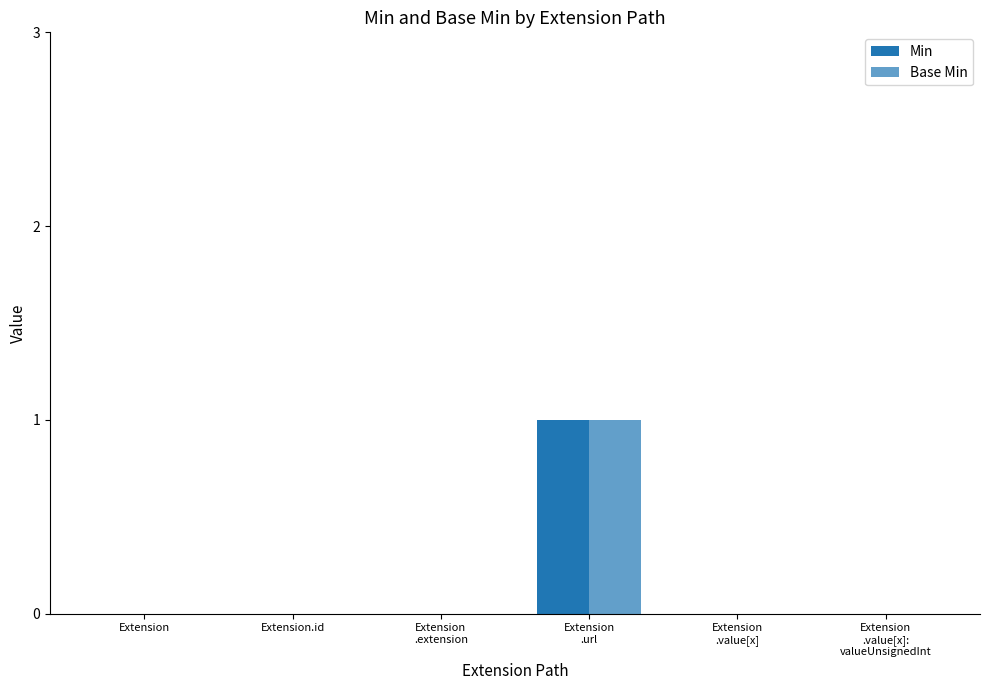

Which label corresponds to the smallest value in the chart?

Extension